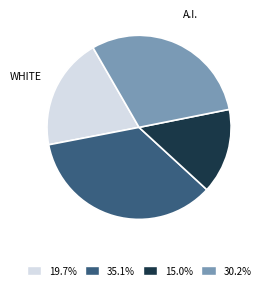

Rank the categories by value from lowest to highest.

HISPANIC, WHITE, A.I., BLACK